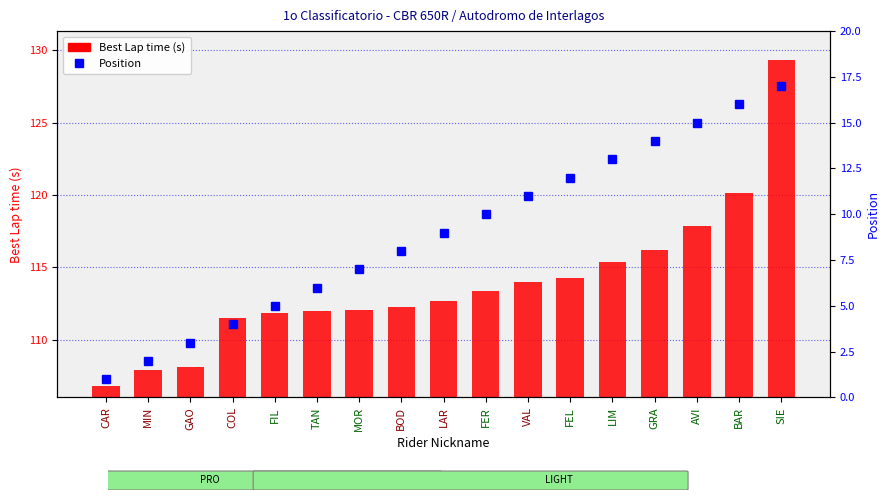

What are all the series names shown in the legend?

Best Lap time (s), Position